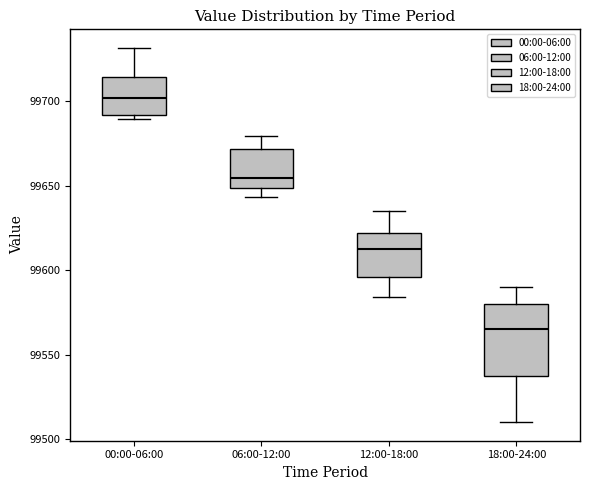

Which box has the highest median line?

00:00-06:00